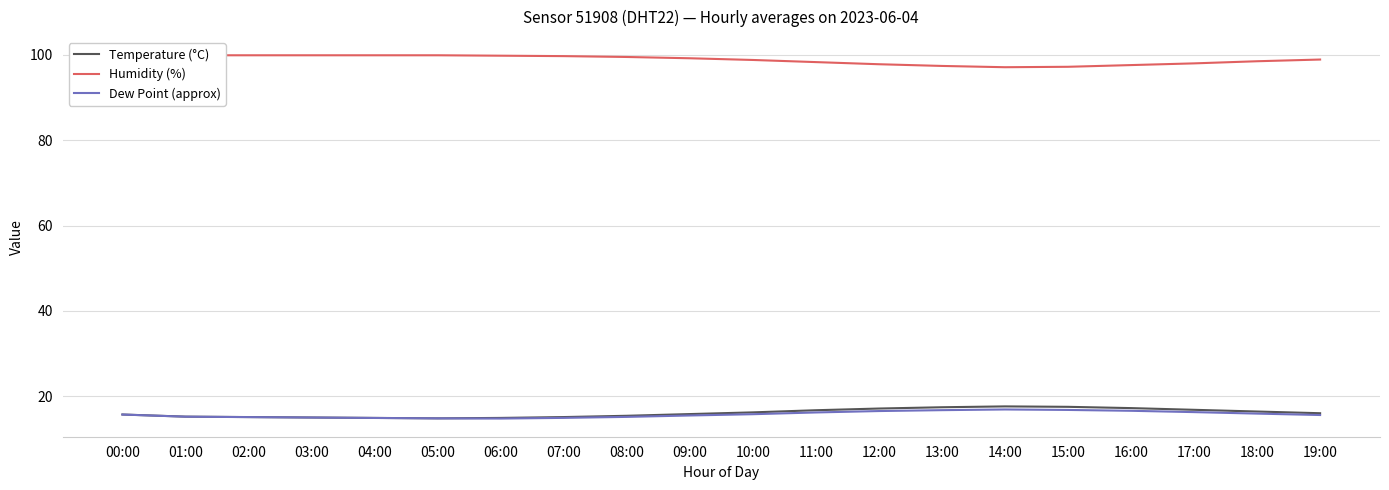

What is the difference between the highest and lowest values at 09:00?

83.7